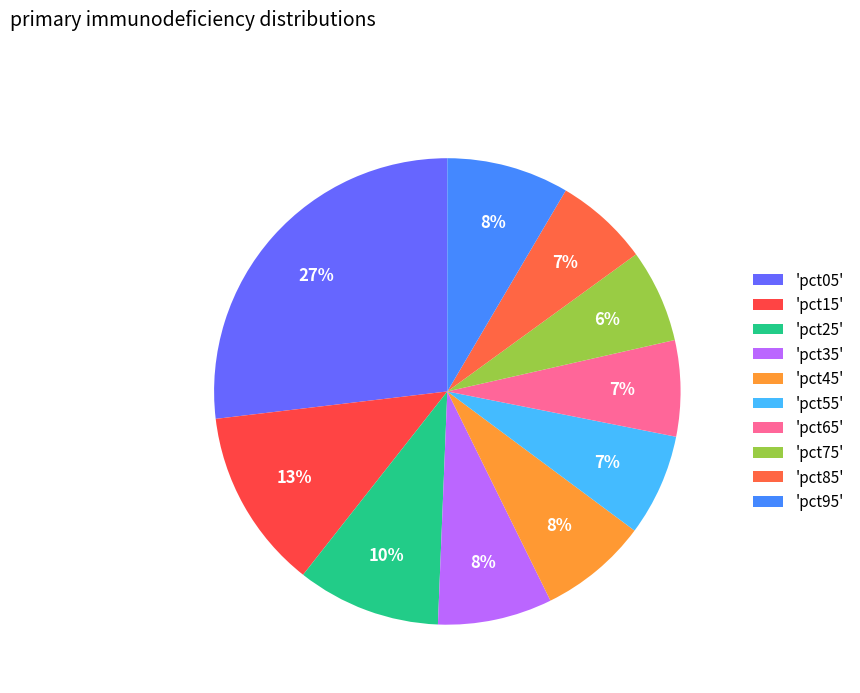

To the nearest percent, what is the average slice percentage?

10%